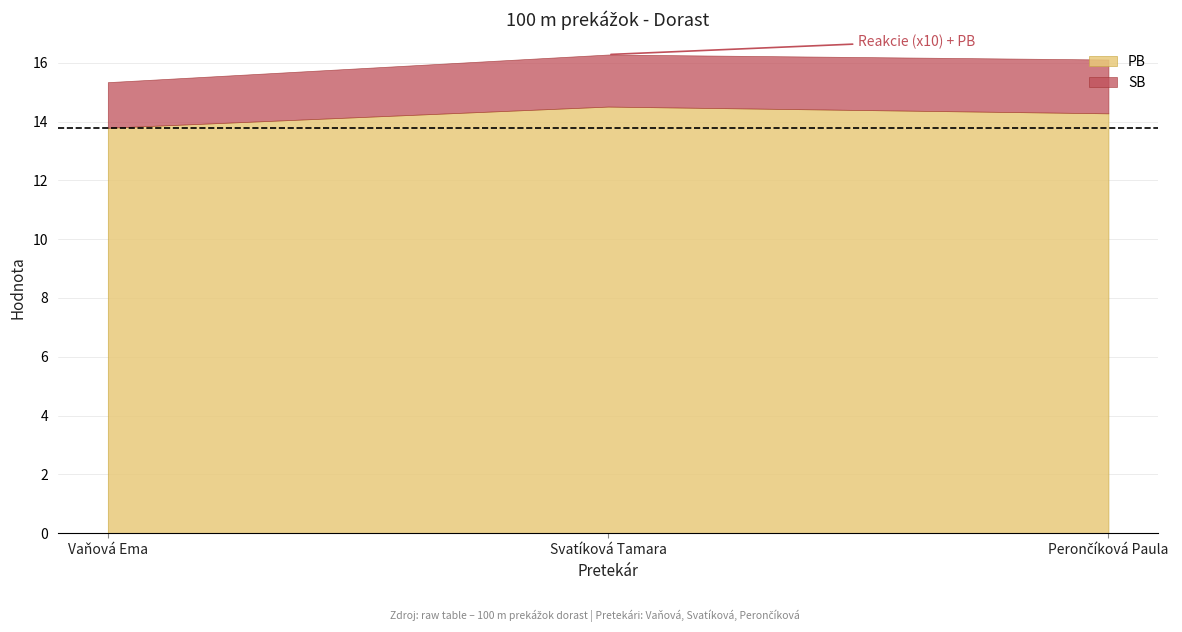

What is the value of the Reakcie point at the 1st from the left?

0.2